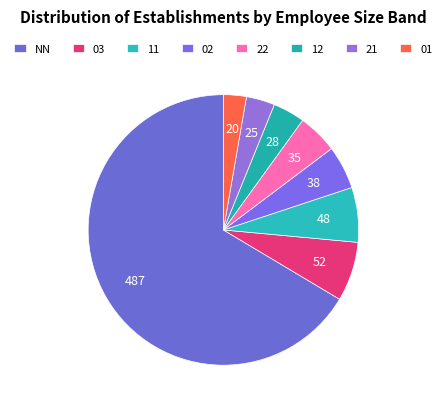

What percentage is NOT represented by 03?

92.9%